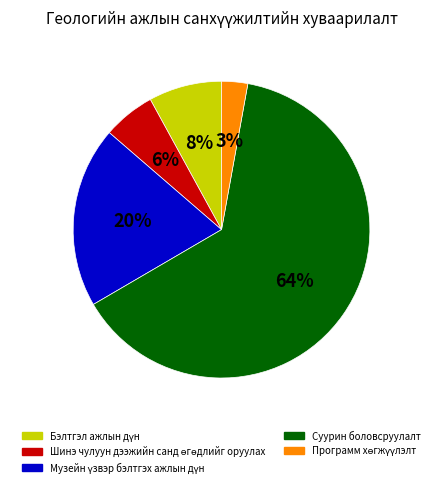

Which slice is the largest?

Суурин боловсруулалт